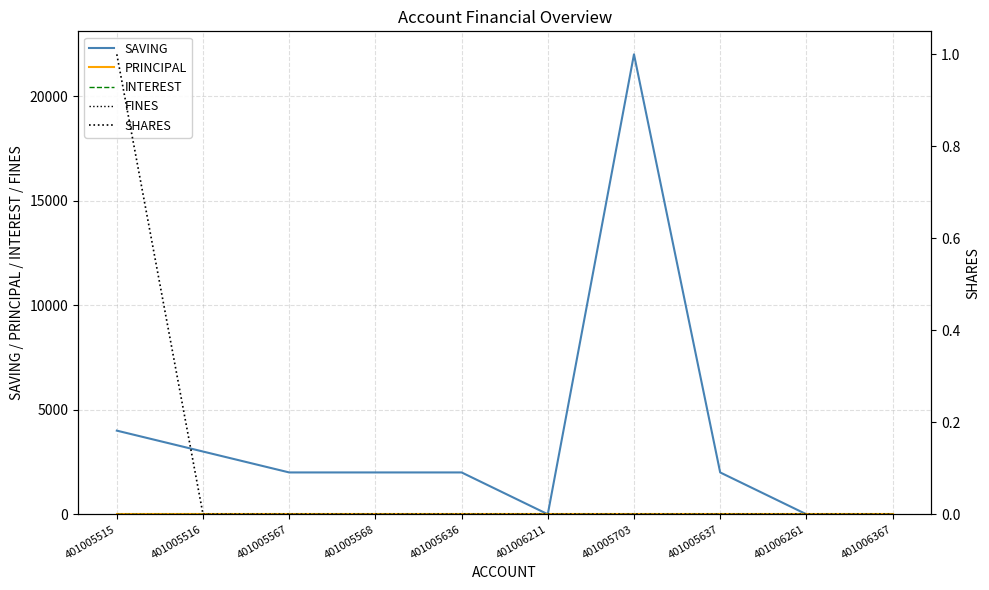

Which category has the highest value across all series?

401005703